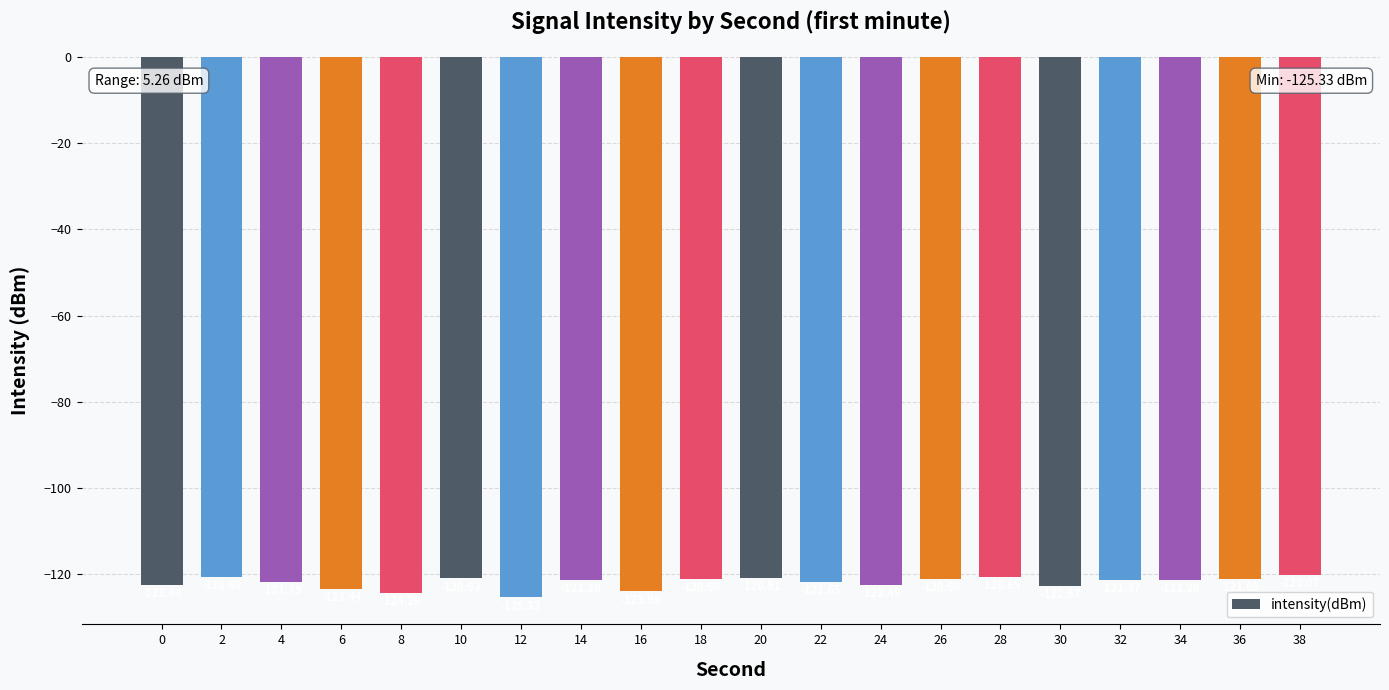

How many data points are less than -121?

13